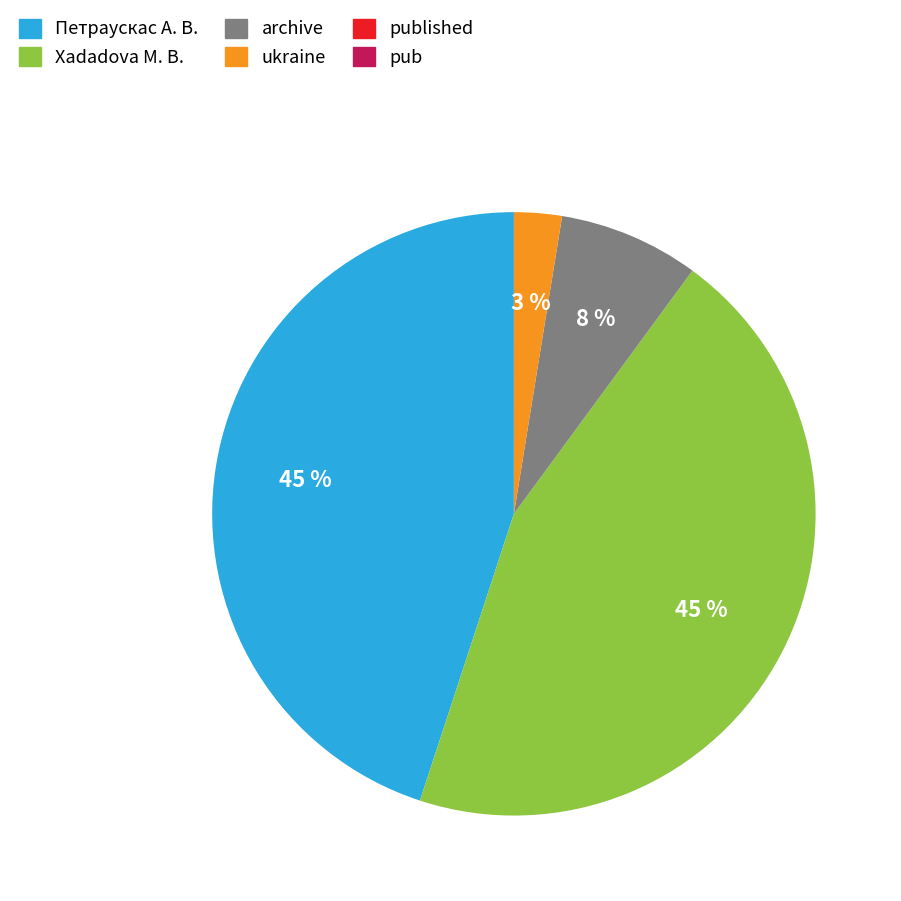

Does archive account for over 50% of the chart?

No